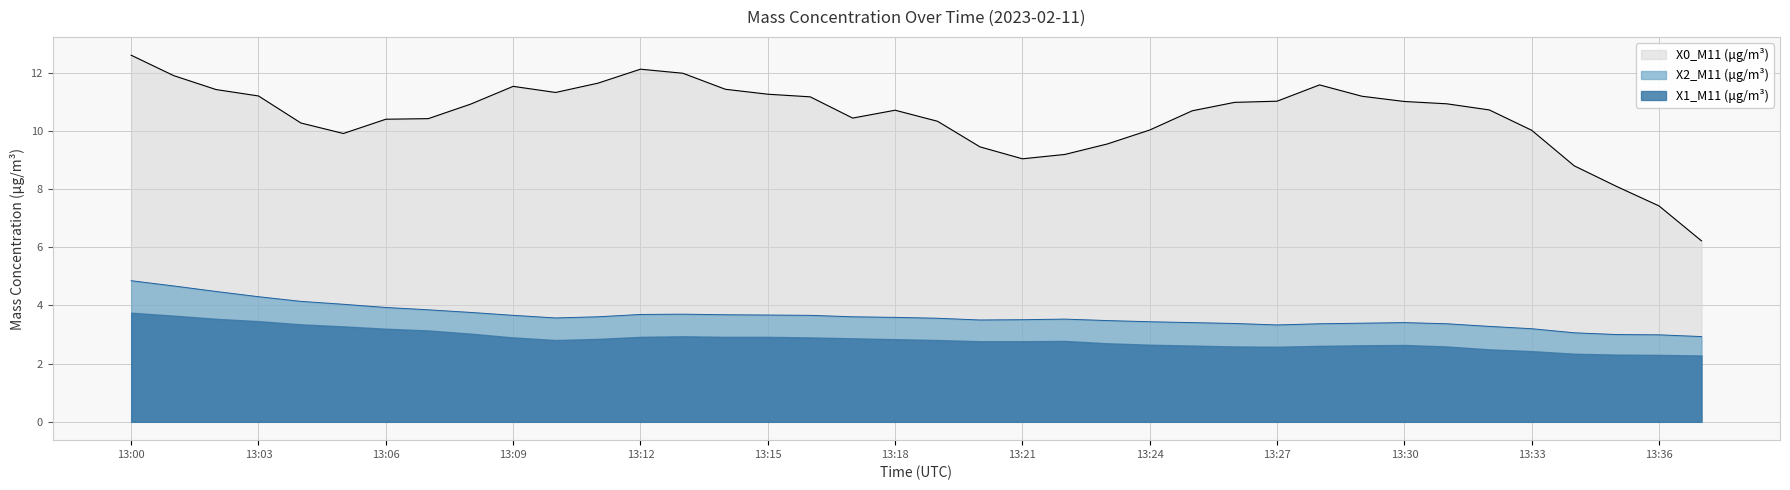

What is the average value of the X2_M11 (μg/m³) series?

3.6